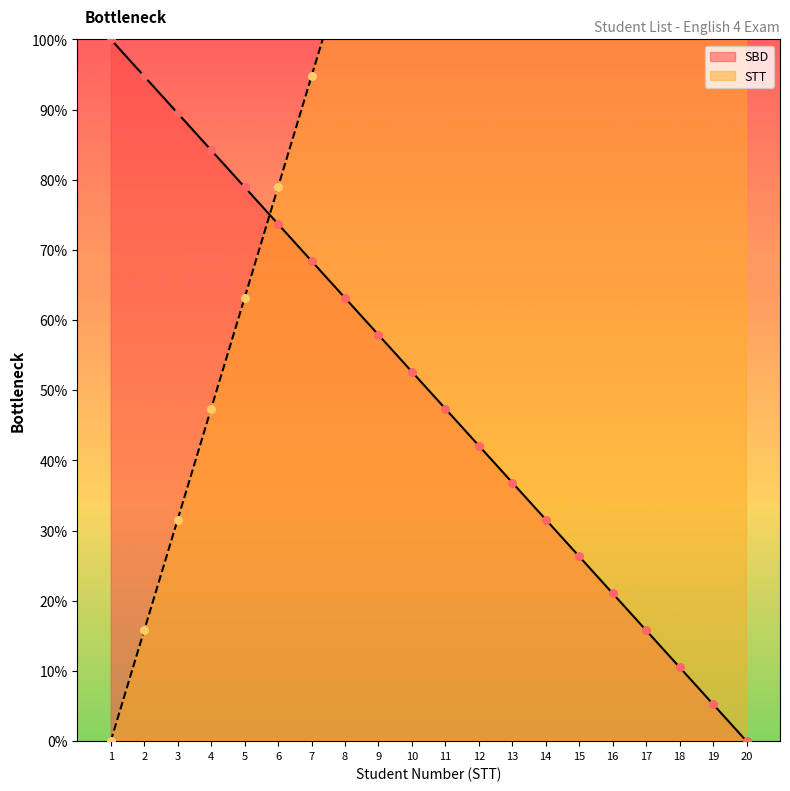

Which series reaches the maximum Y coordinate?

STT